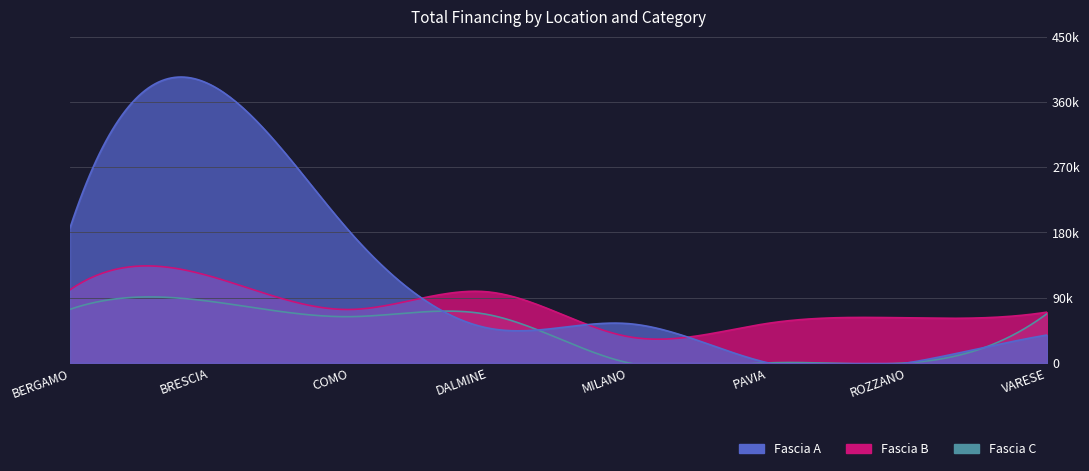

Which series changed the most between BERGAMO and PAVIA?

Fascia A